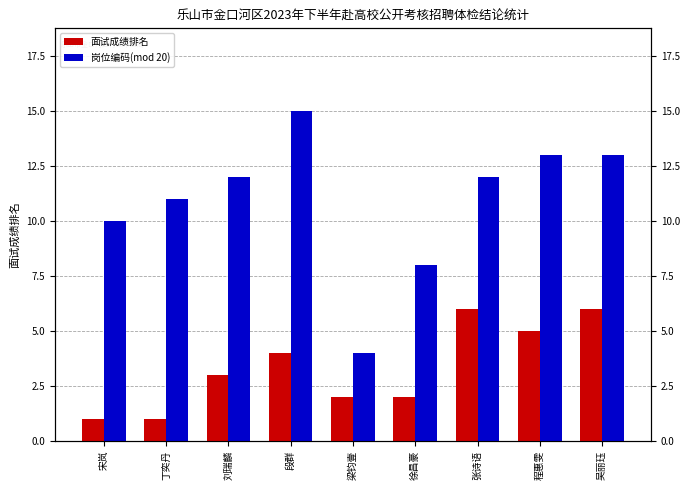

What is the average value of the 岗位编码(mod 20) series?

11